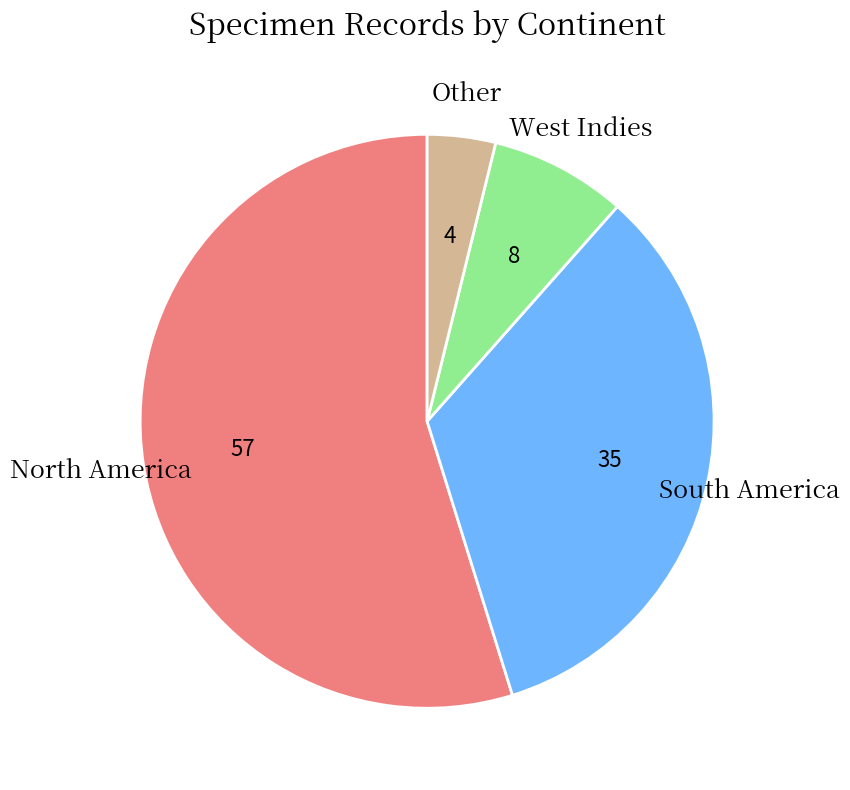

Count the number of slices in the pie.

4